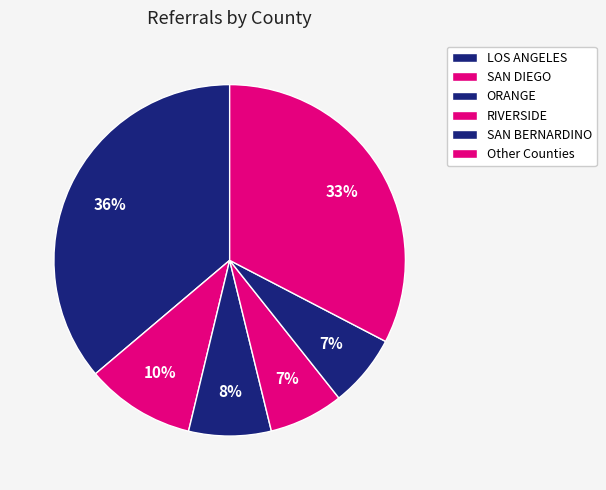

How many slices are in this pie chart?

6